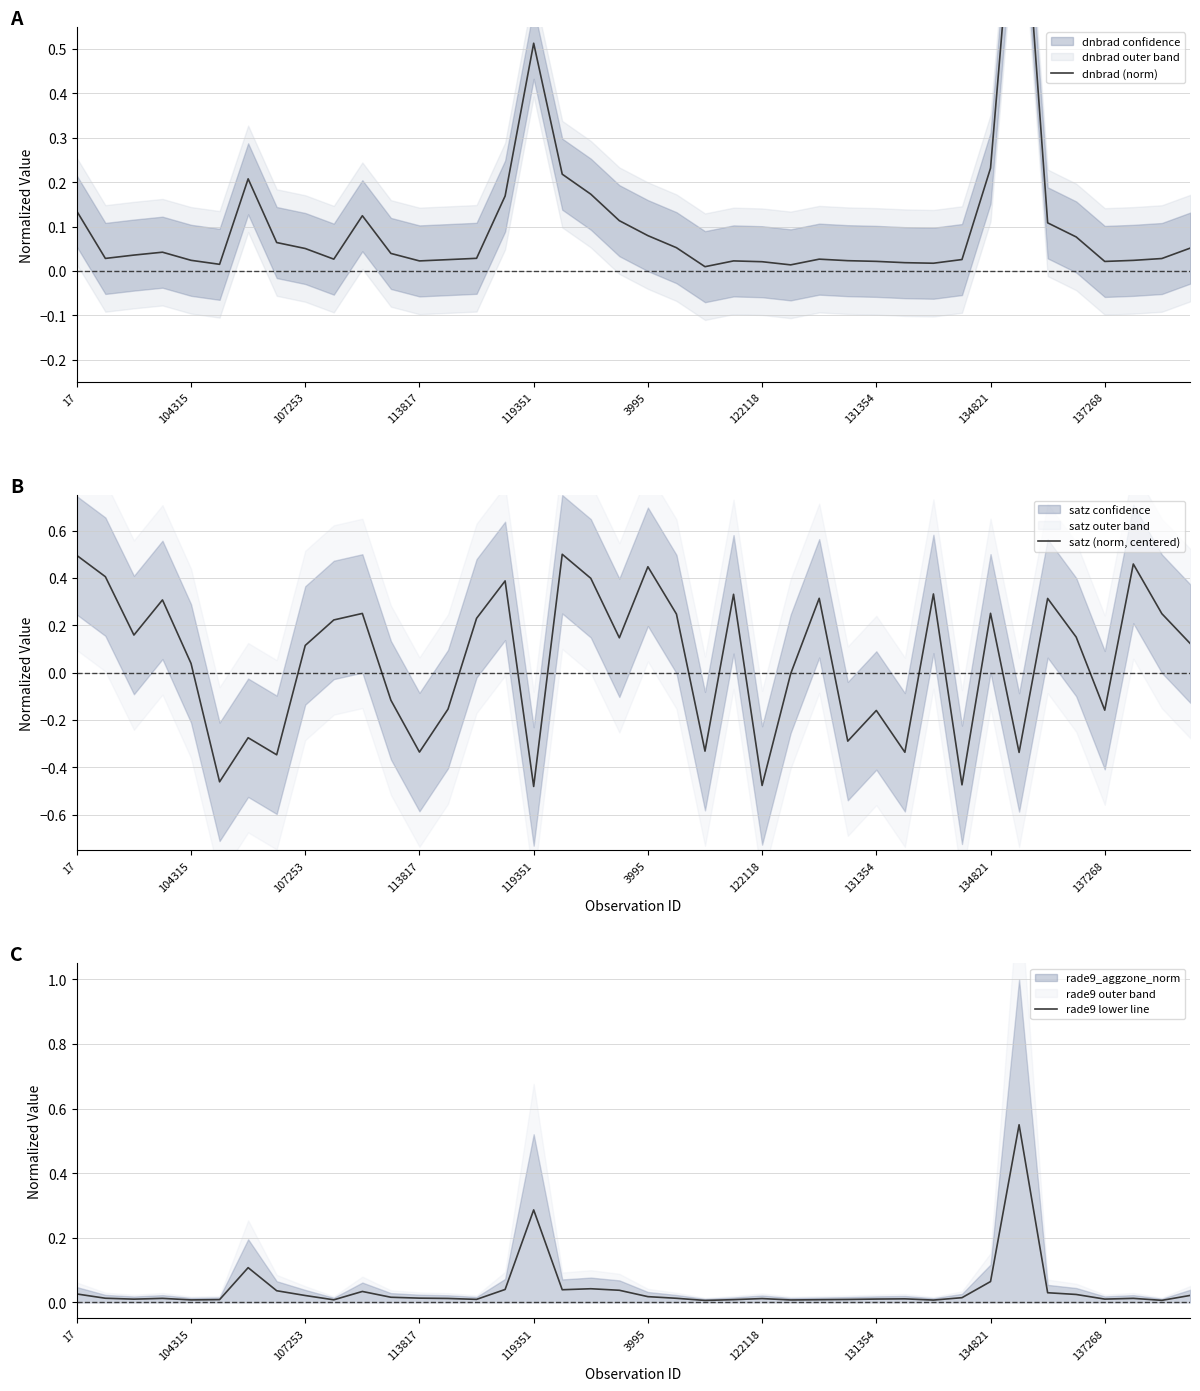

After their last crossing, which series has the higher values: satz (norm, centered) or rade9 lower line?

satz (norm, centered)